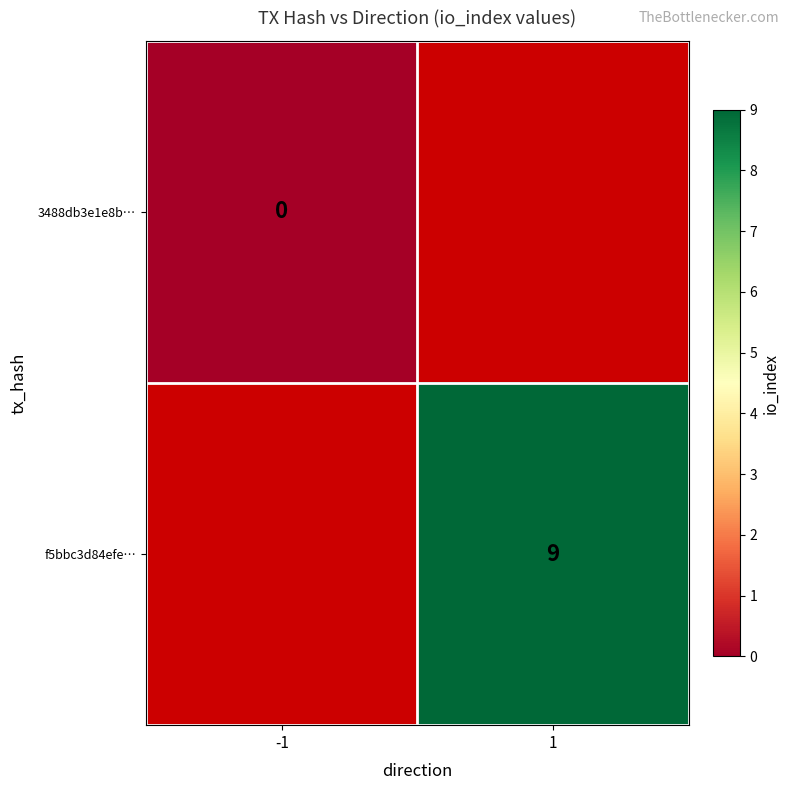

Is it true that f5bbc3d84efe… equals 6 at 1?

False